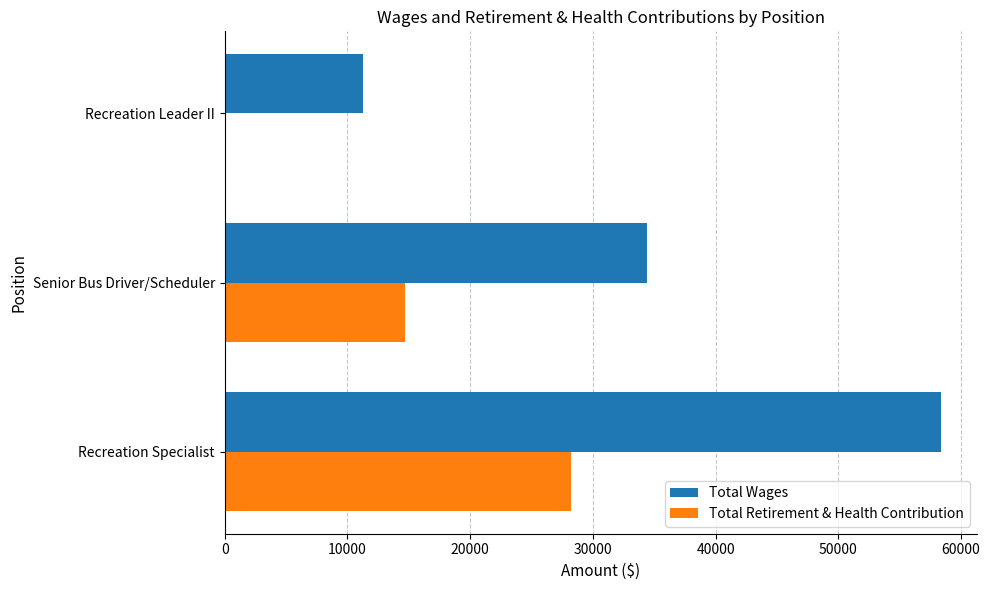

What is the average value of the Total Retirement & Health Contribution series?

14294